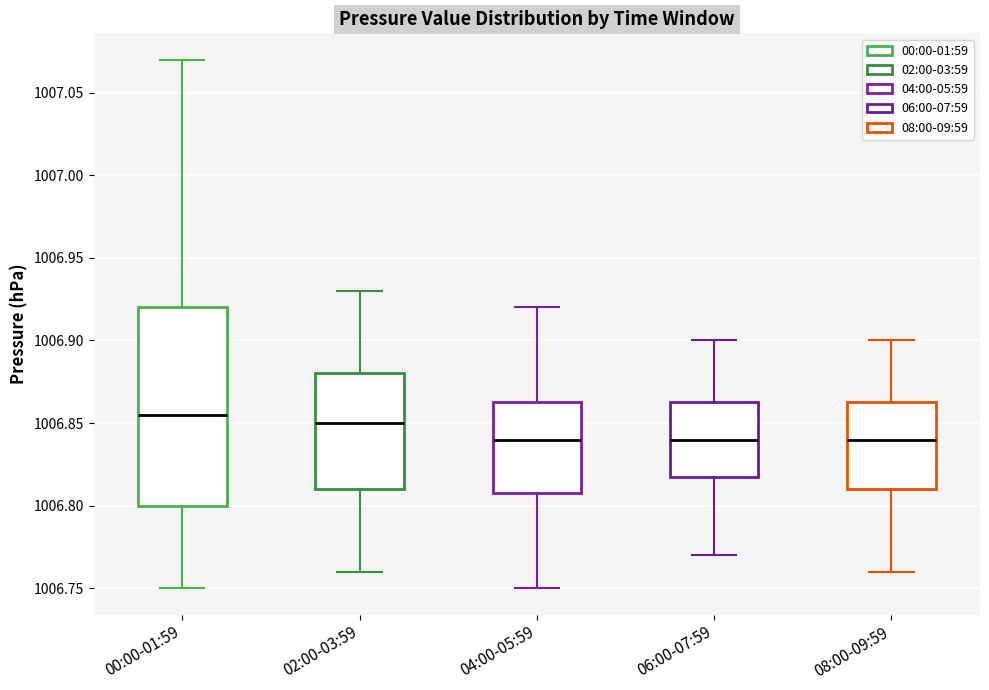

Reading left to right, read every box against the y-axis: the position of its median line, the range the box covers, and the ends of its whiskers. The values are not printed on the chart, so give them approximately, as read against the axis.

00:00-01:59: median 1006.855, box 1006.800 to 1006.920, whiskers 1006.750 to 1007.070
02:00-03:59: median 1006.850, box 1006.810 to 1006.880, whiskers 1006.760 to 1006.930
04:00-05:59: median 1006.840, box 1006.810 to 1006.865, whiskers 1006.750 to 1006.920
06:00-07:59: median 1006.840, box 1006.820 to 1006.865, whiskers 1006.770 to 1006.900
08:00-09:59: median 1006.840, box 1006.810 to 1006.865, whiskers 1006.760 to 1006.900